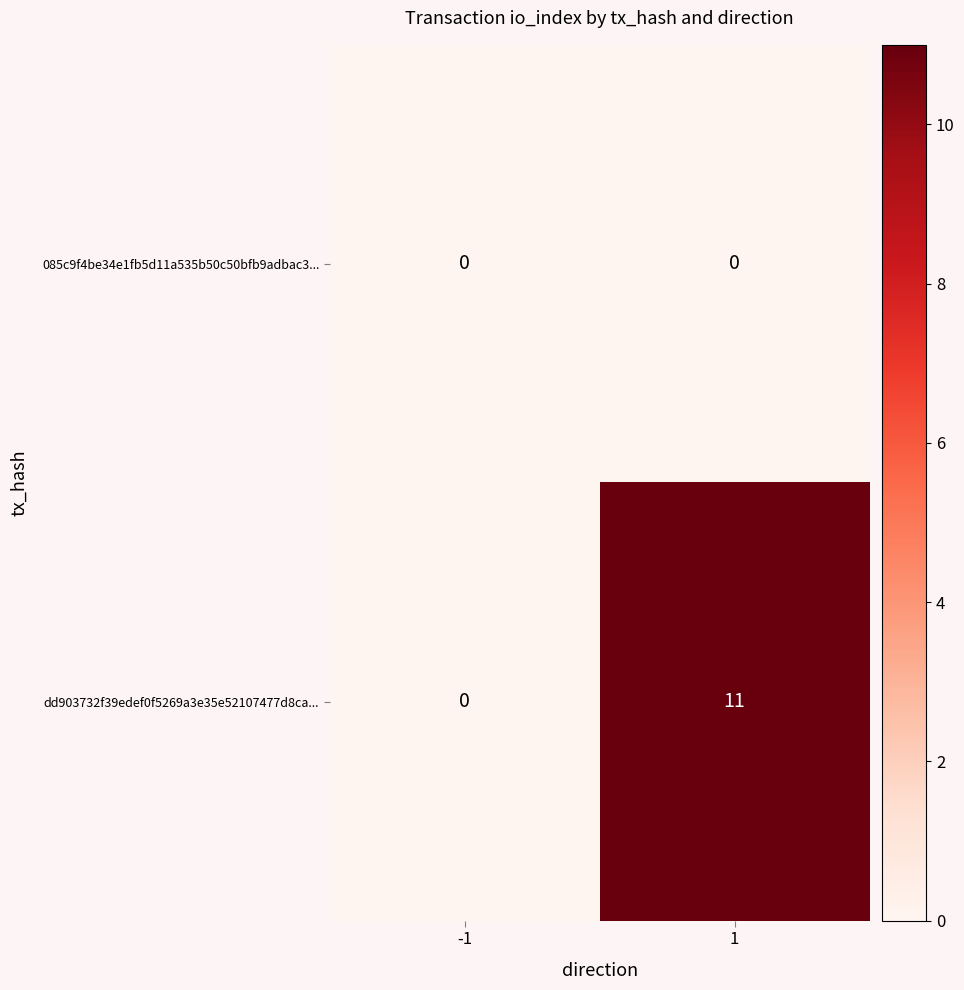

Which series has the largest range (max minus min)?

dd903732f39edef0f5269a3e35e52107477d8ca...